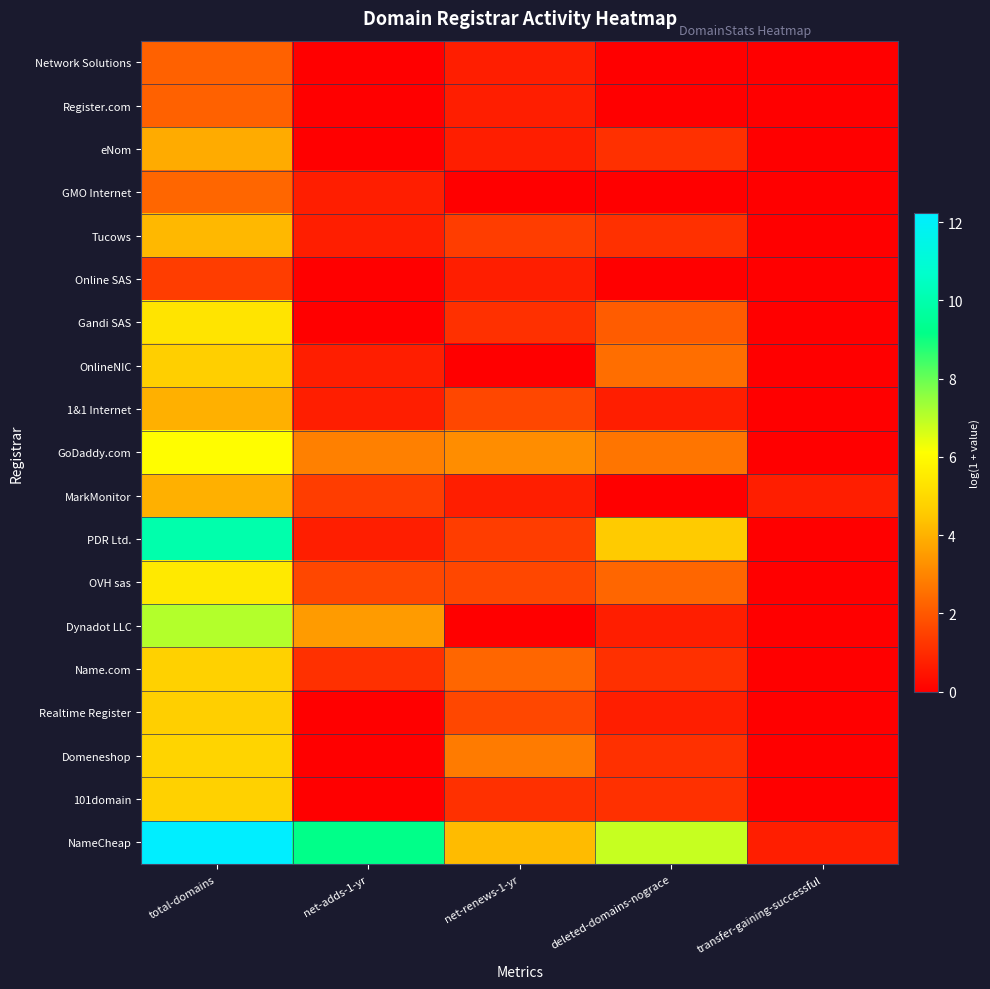

At how many categories does at least one series exceed 9?

2